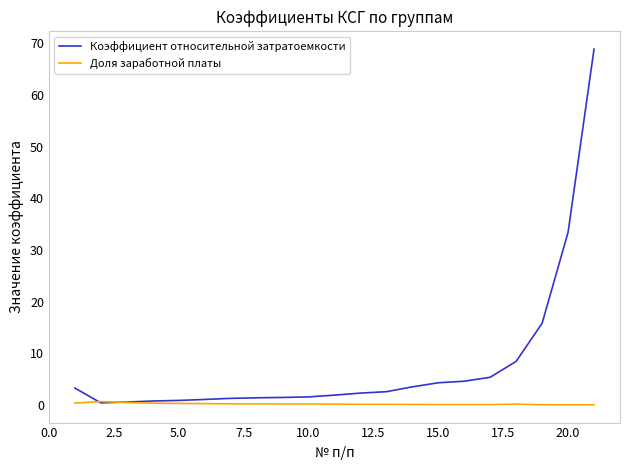

What is the greatest value displayed?

68.9